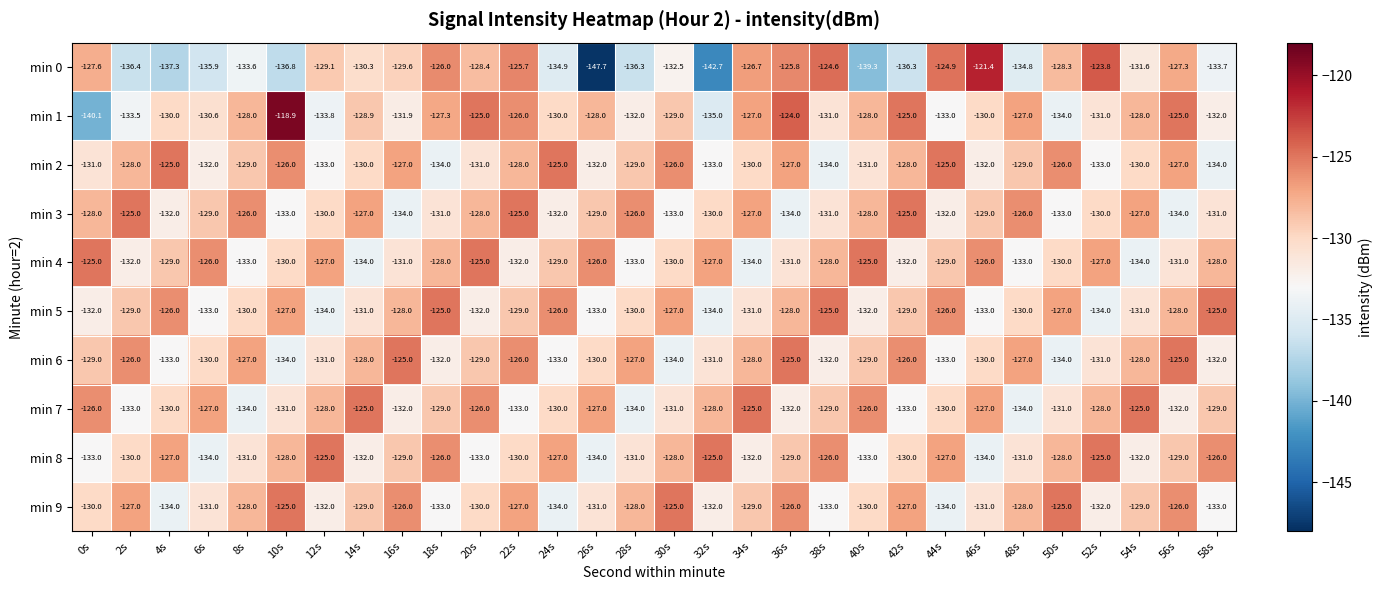

The min 5 series shows -130.0 at 8s. True or false?

True